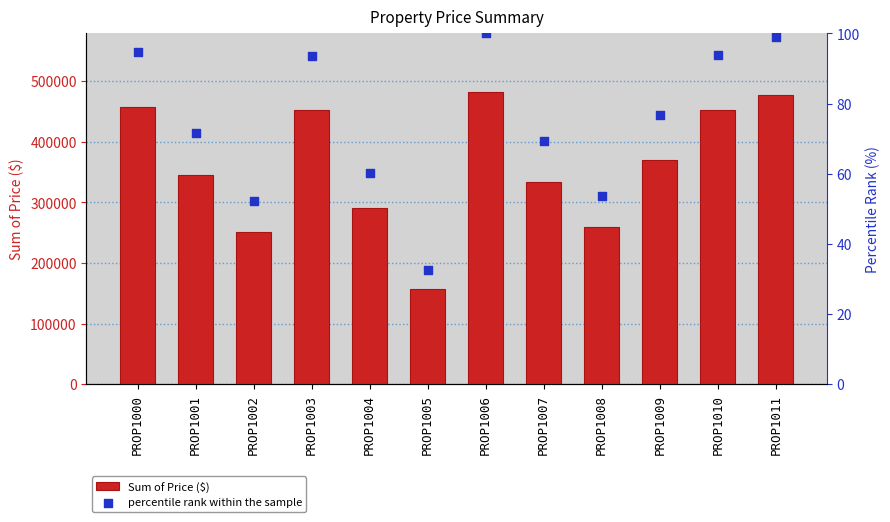

Which series reaches the maximum Y coordinate?

Sum of Price ($)